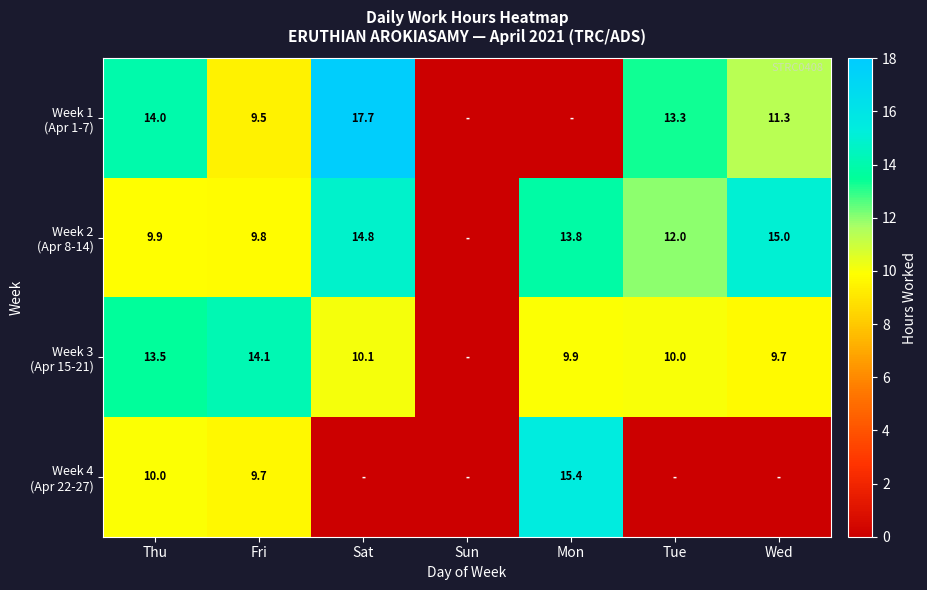

What is the spread (max minus min) of values at Fri?

4.6